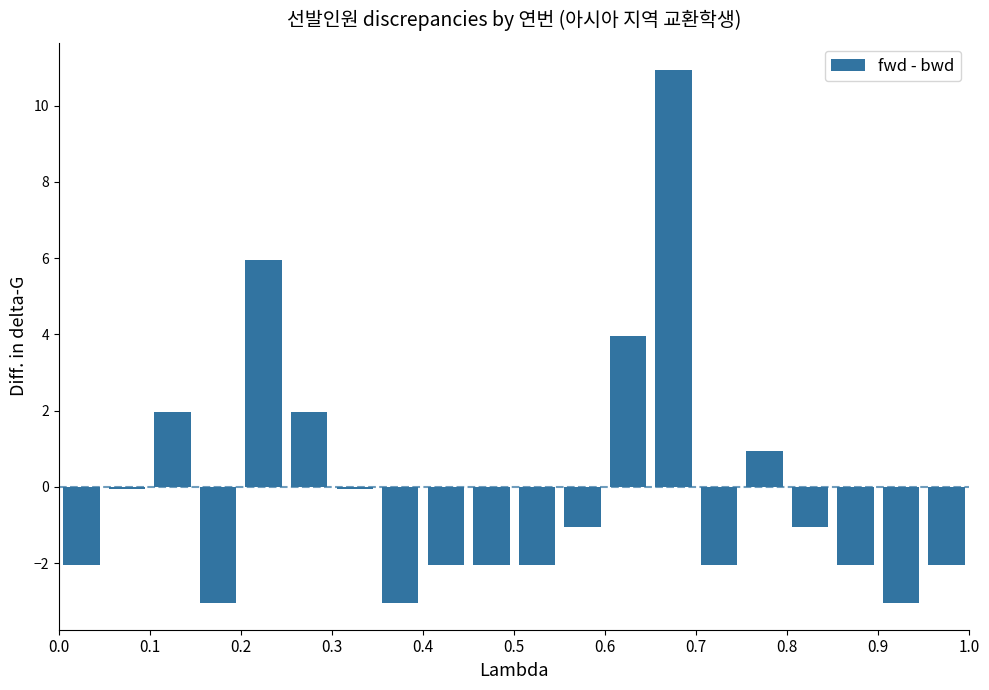

What is the difference between the second highest and second lowest values?

9.0